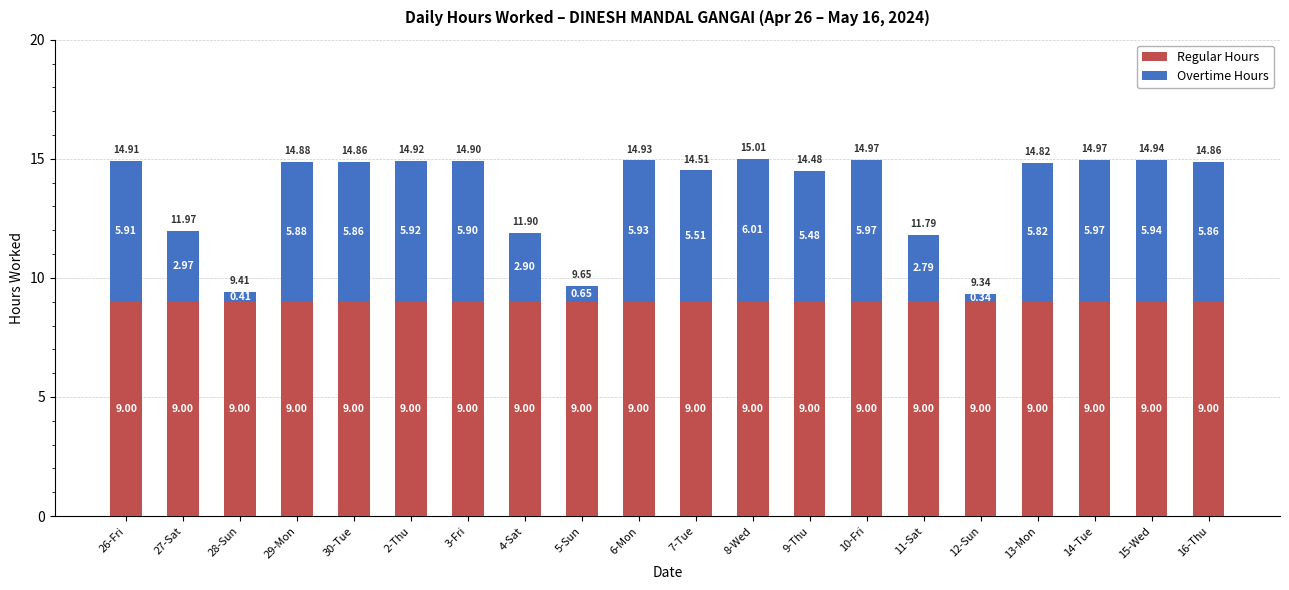

What is the average value of the Regular Hours series?

9.0